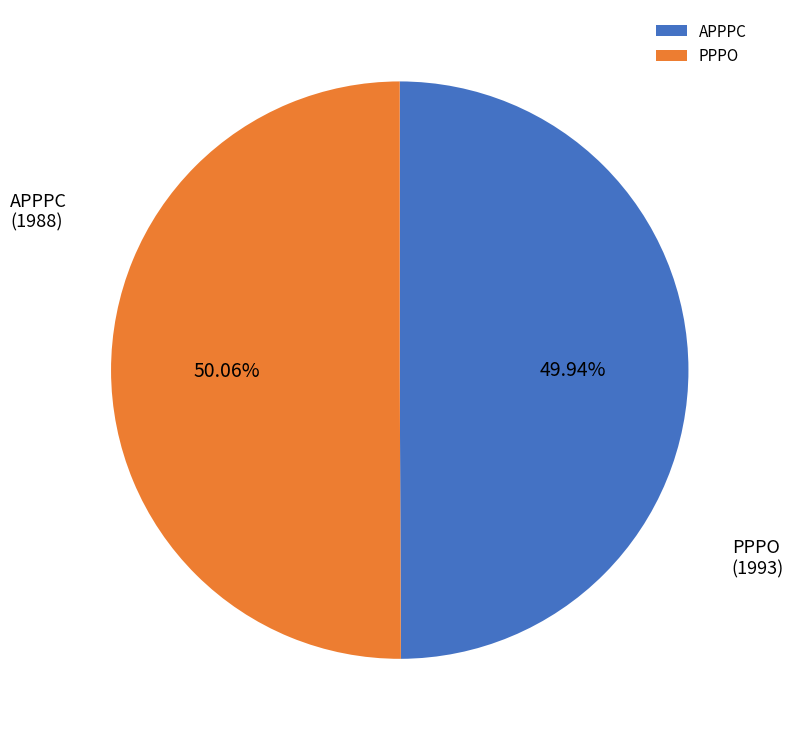

What percentage is the APPPC slice, to the nearest percent?

50%